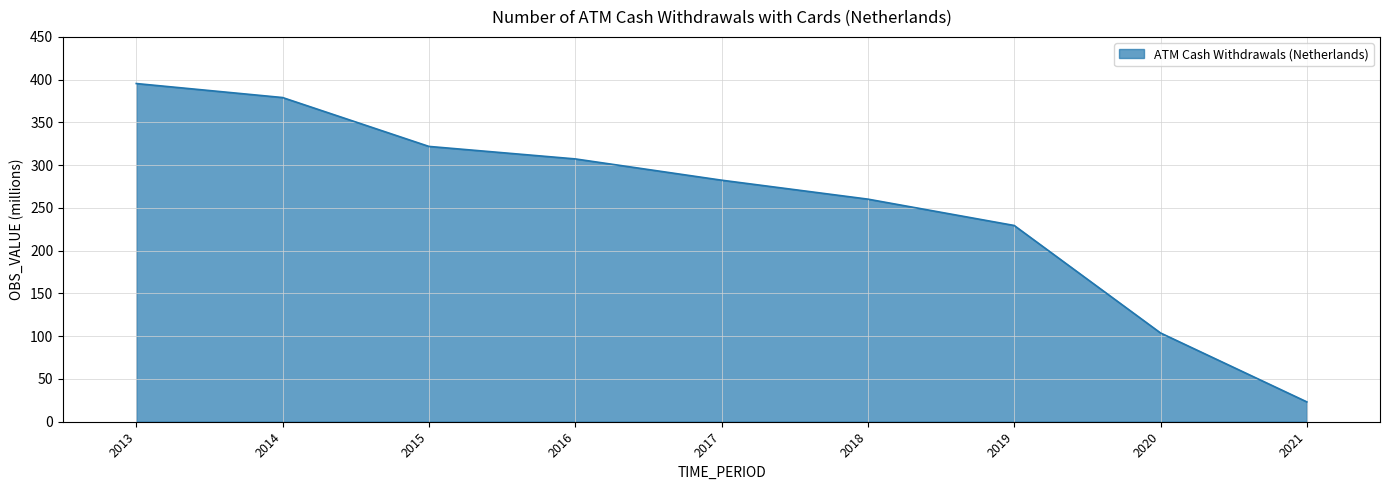

The chart shows a value of 307.3 at 2016. True or false?

True